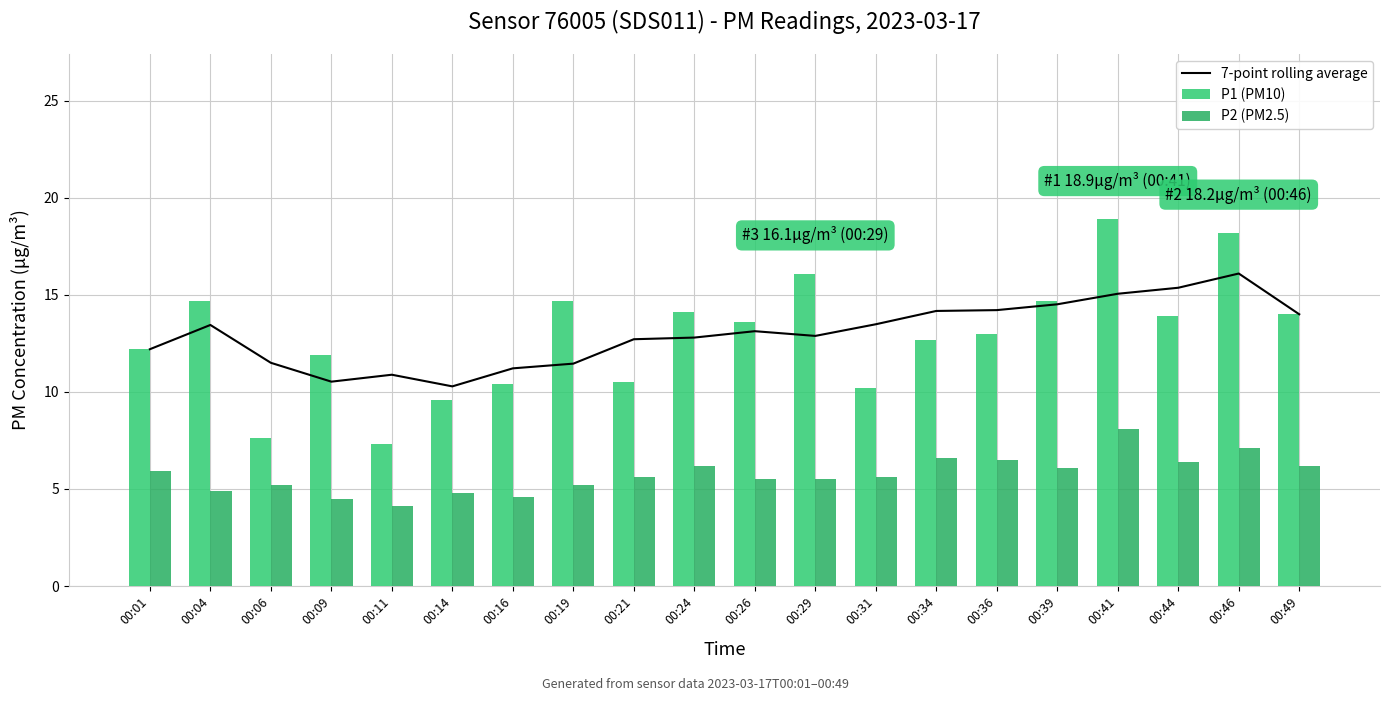

Reading right to left, what are all the values shown in this chart?

7-point rolling average: 14.0	16.1	15.4	15.1	14.5	14.2	14.2	13.5	12.9	13.1	12.8	12.7	11.5	11.2	10.3	10.9	10.5	11.5	13.4	12.2
P1 (PM10): 14.0	18.2	13.9	18.9	14.7	13.0	12.7	10.2	16.1	13.6	14.1	10.5	14.7	10.4	9.6	7.3	11.9	7.6	14.7	12.2
P2 (PM2.5): 6.2	7.1	6.4	8.1	6.1	6.5	6.6	5.6	5.5	5.5	6.2	5.6	5.2	4.6	4.8	4.1	4.5	5.2	4.9	5.9